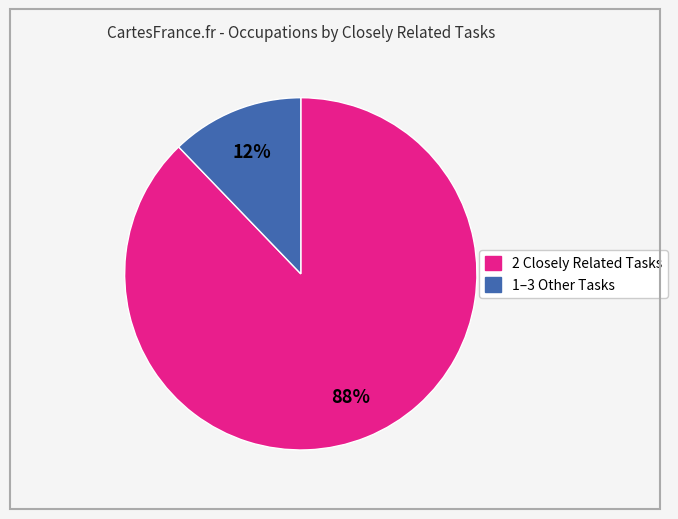

How many segments does this pie chart have?

2